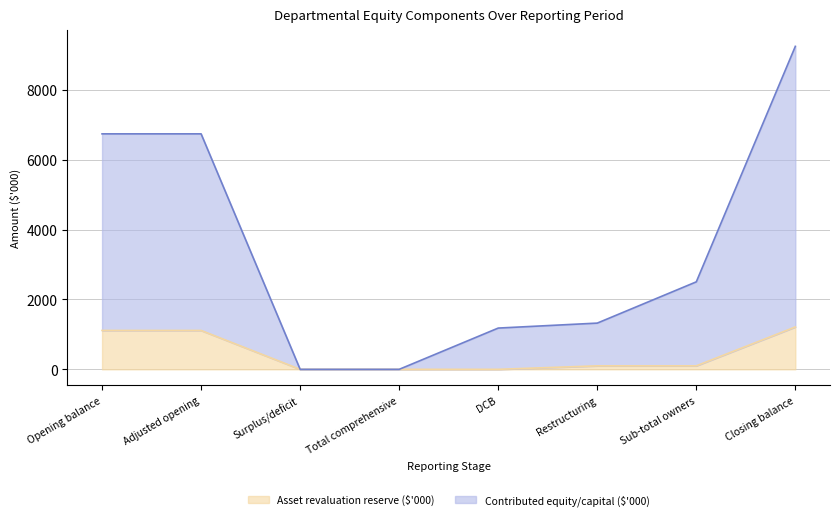

Reading left to right, extract all data points from this chart.

Contributed equity/capital ($'000): 6740	6740	0	0	1181	1323	2504	9244
Asset revaluation reserve ($'000): 1113	1113	0	0	0	100	100	1213